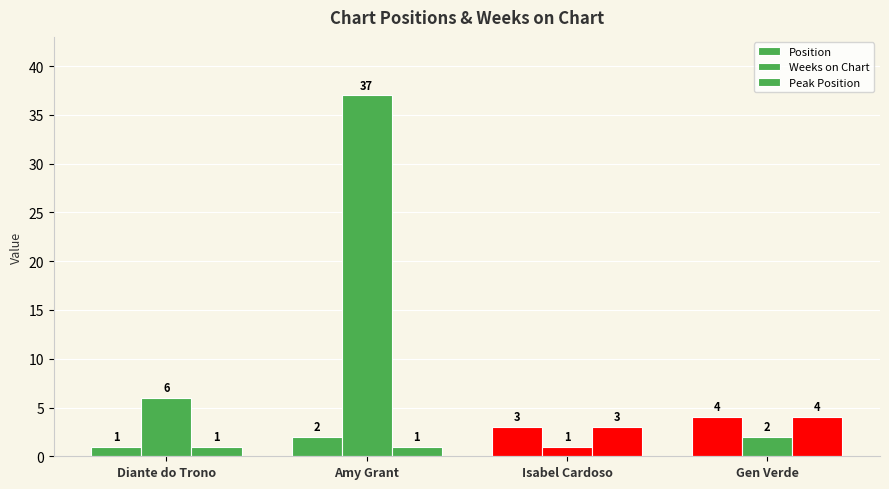

Which series changed the most between Isabel Cardoso and Gen Verde?

Position